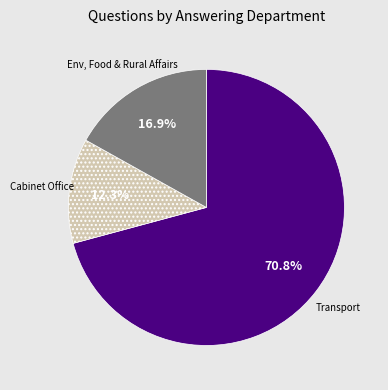

Approximately how many times larger is the value at Transport compared to Cabinet Office?

5.8